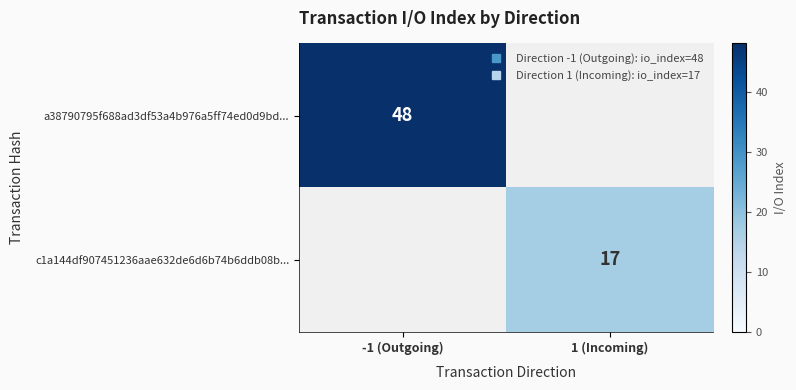

List the series in order of their overall mean, highest first.

a38790795f688ad3df53a4b976a5ff74ed0d9bd..., c1a144df907451236aae632de6d6b74b6ddb08b...